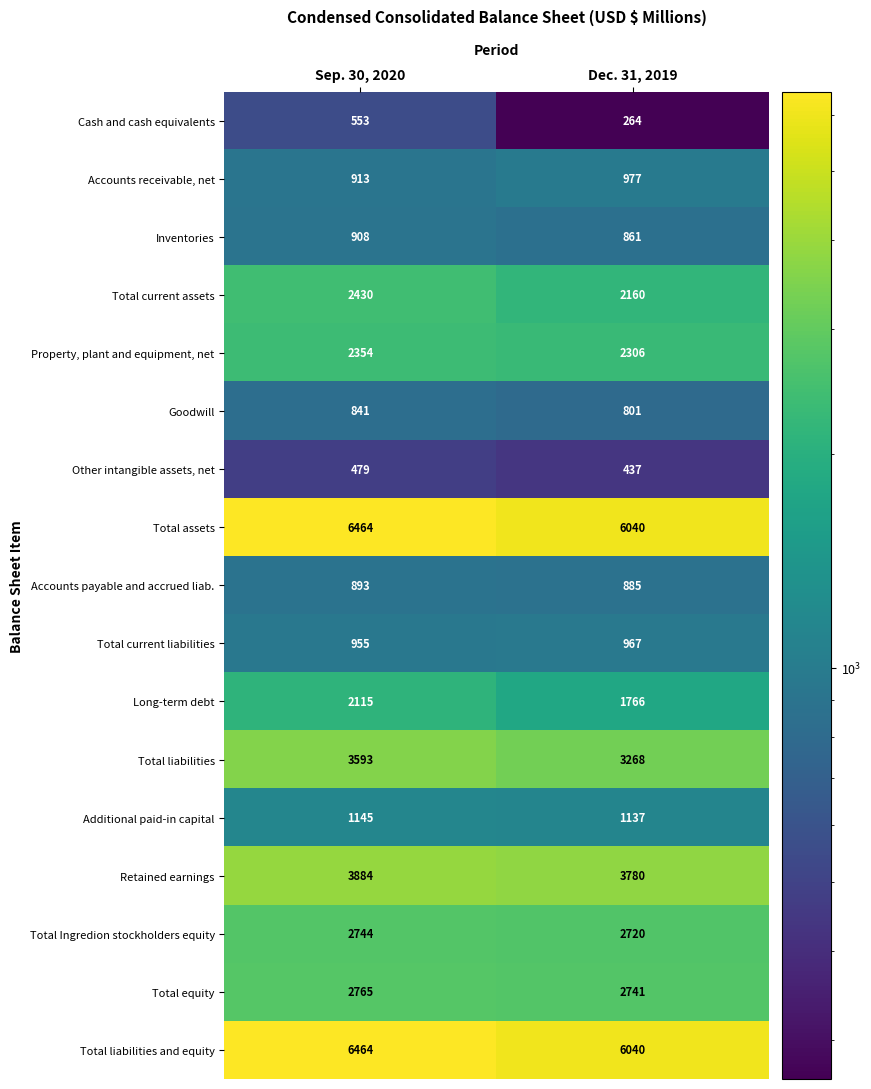

Which category has the lowest value across all series?

Dec. 31, 2019